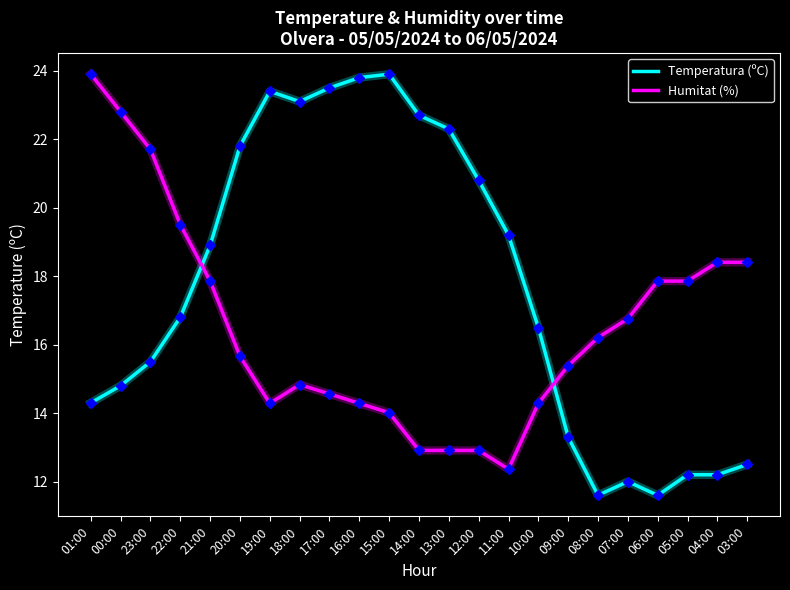

What is the total value across all series at 23:00?

37.2